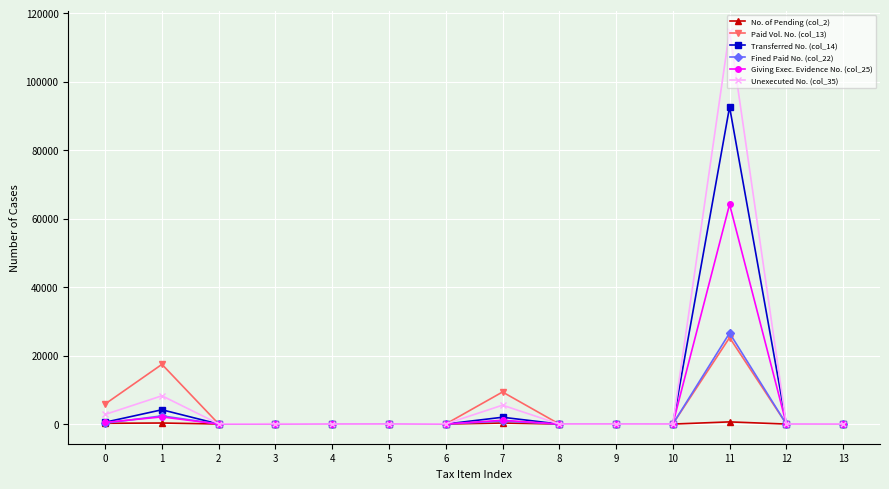

At which category is the sum across all series the highest?

11